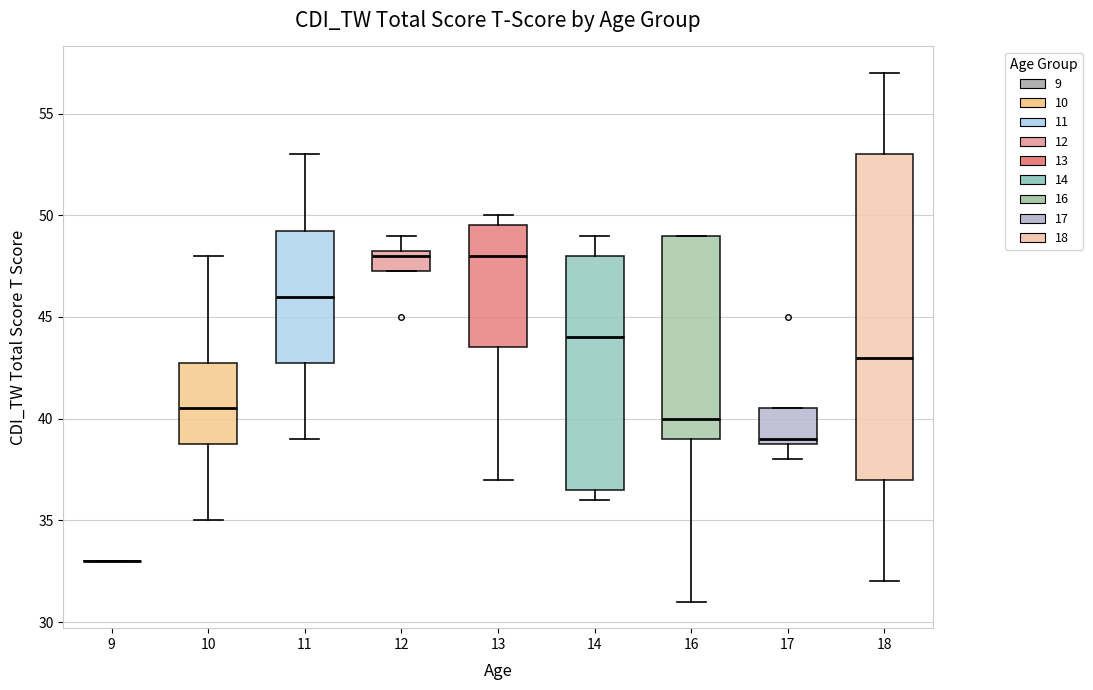

Reading left to right, read every box against the y-axis: the position of its median line, the range the box covers, and the ends of its whiskers. The values are not printed on the chart, so give them approximately, as read against the axis.

9: box collapsed to a line at 33.0, whiskers 33.0 to 33.0
10: median 40.5, box 39.0 to 43.0, whiskers 35.0 to 48.0
11: median 46.0, box 43.0 to 49.5, whiskers 39.0 to 53.0
12: median 48.0, box 47.5 to 48.5, whiskers 47.5 to 49.0
13: median 48.0, box 43.5 to 49.5, whiskers 37.0 to 50.0
14: median 44.0, box 36.5 to 48.0, whiskers 36.0 to 49.0
16: median 40.0, box 39.0 to 49.0, whiskers 31.0 to 49.0
17: median 39.0 (just above the box's lower edge), box 39.0 to 40.5, whiskers 38.0 to 40.5
18: median 43.0, box 37.0 to 53.0, whiskers 32.0 to 57.0